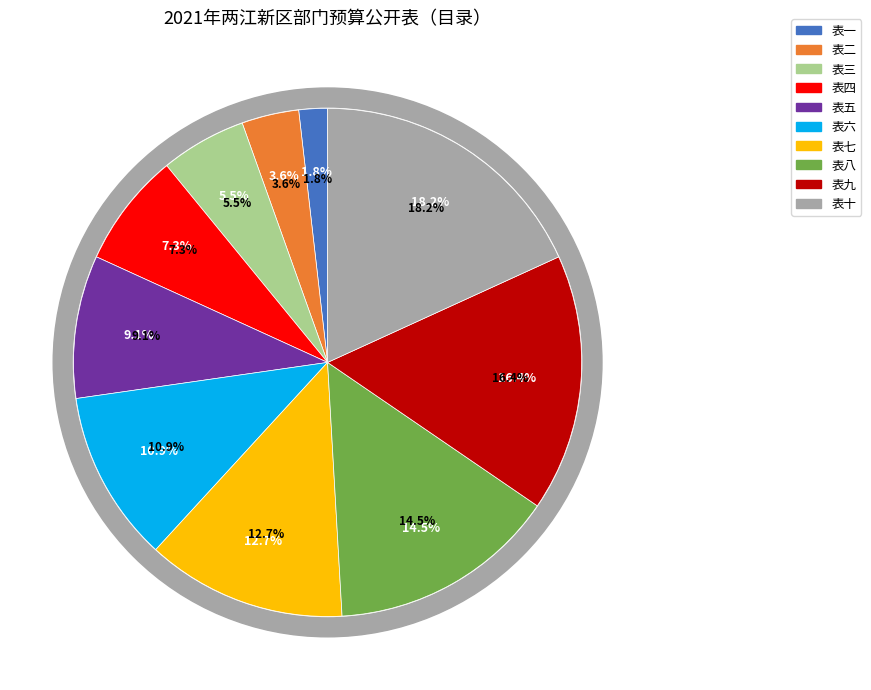

To the nearest percent, what is the average slice percentage?

10%